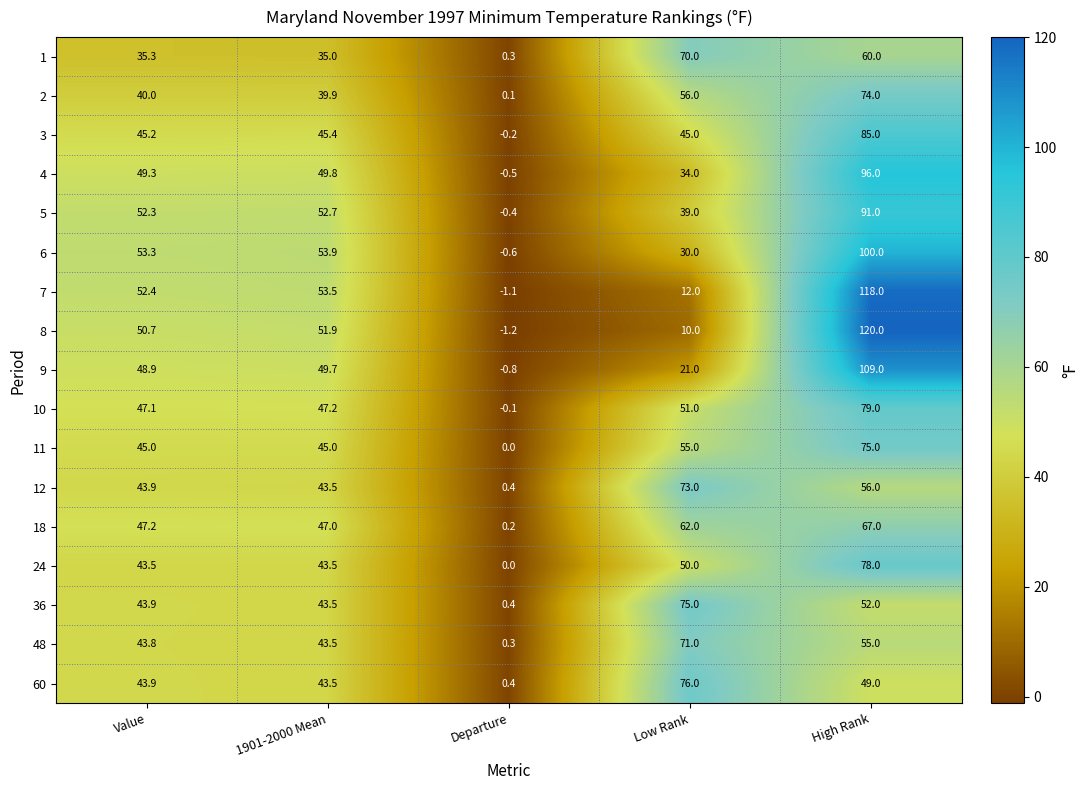

What is the sum of all 48 values?

213.6